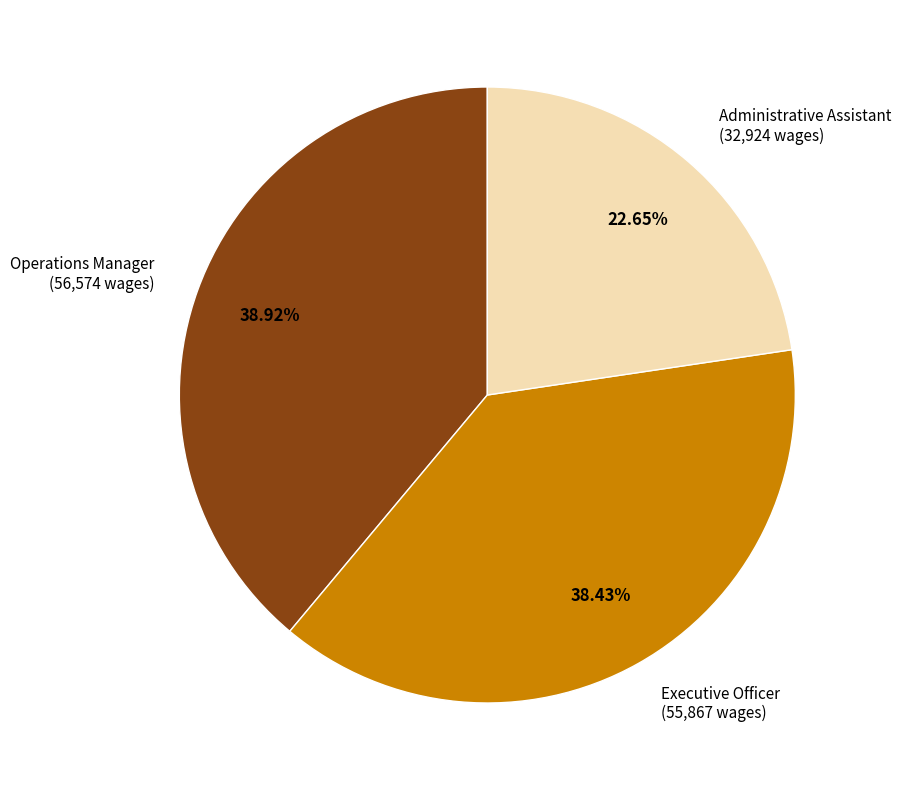

Is there a majority slice in this chart?

No